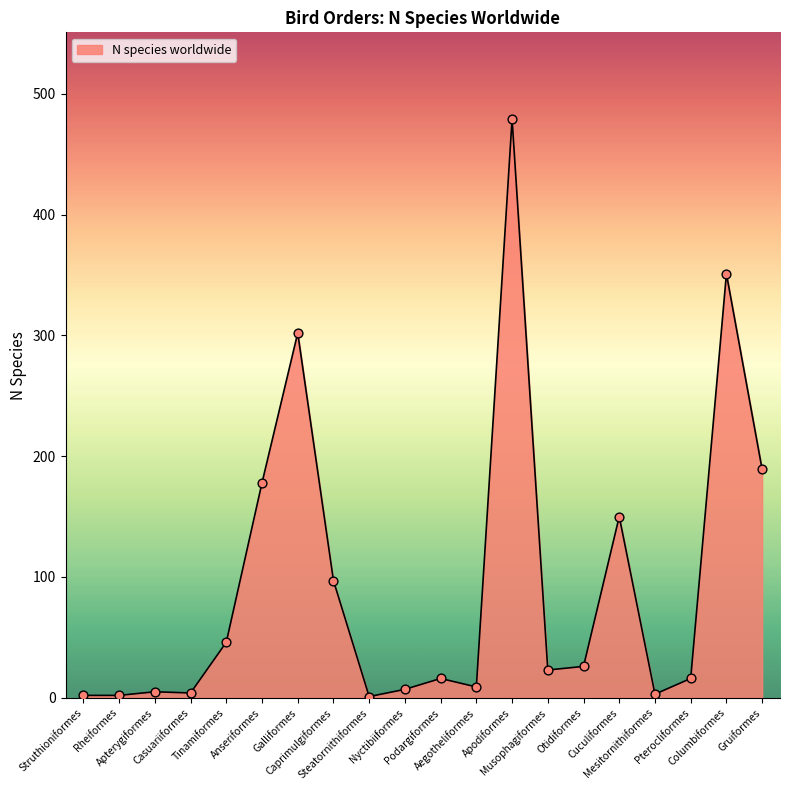

Approximately how many times larger is the value at Otidiformes compared to Tinamiformes?

0.6